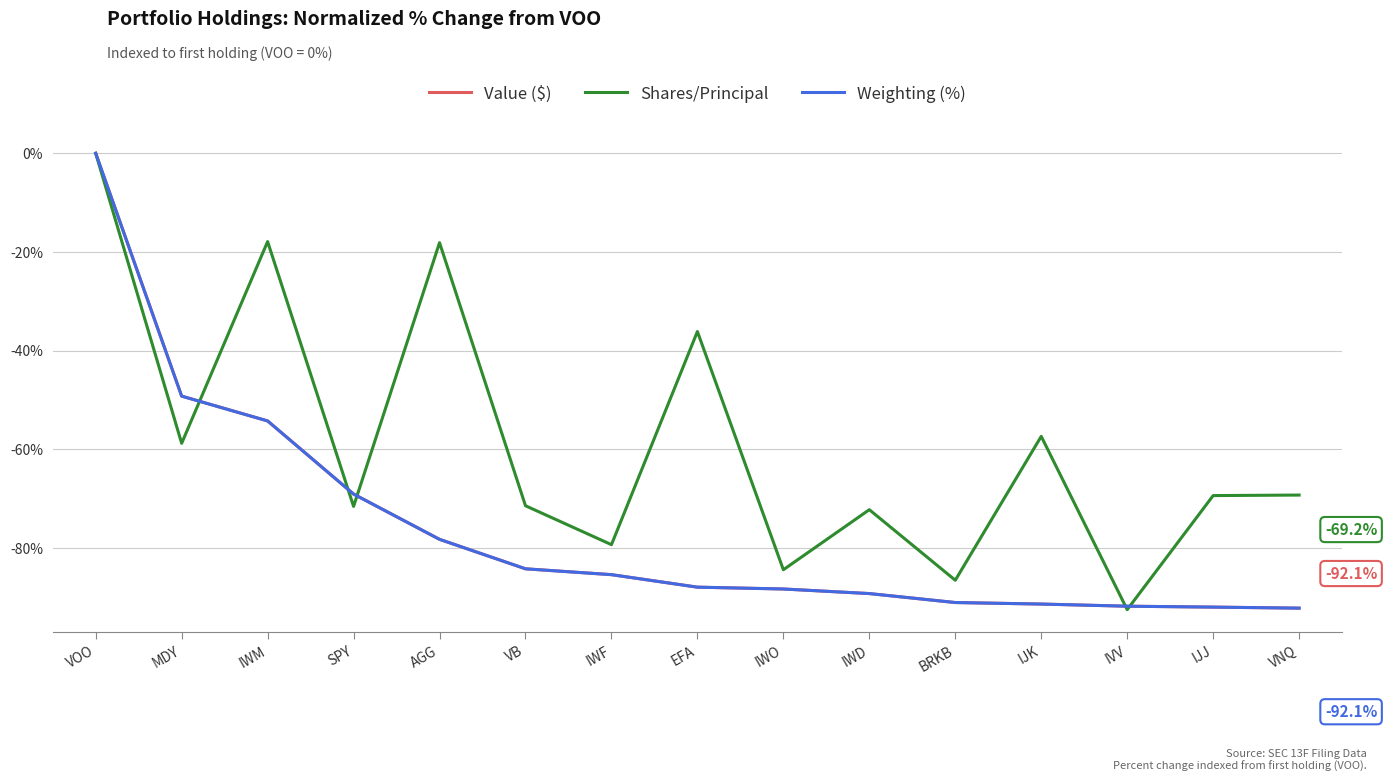

Read the Shares/Principal value at IWD.

-72.2